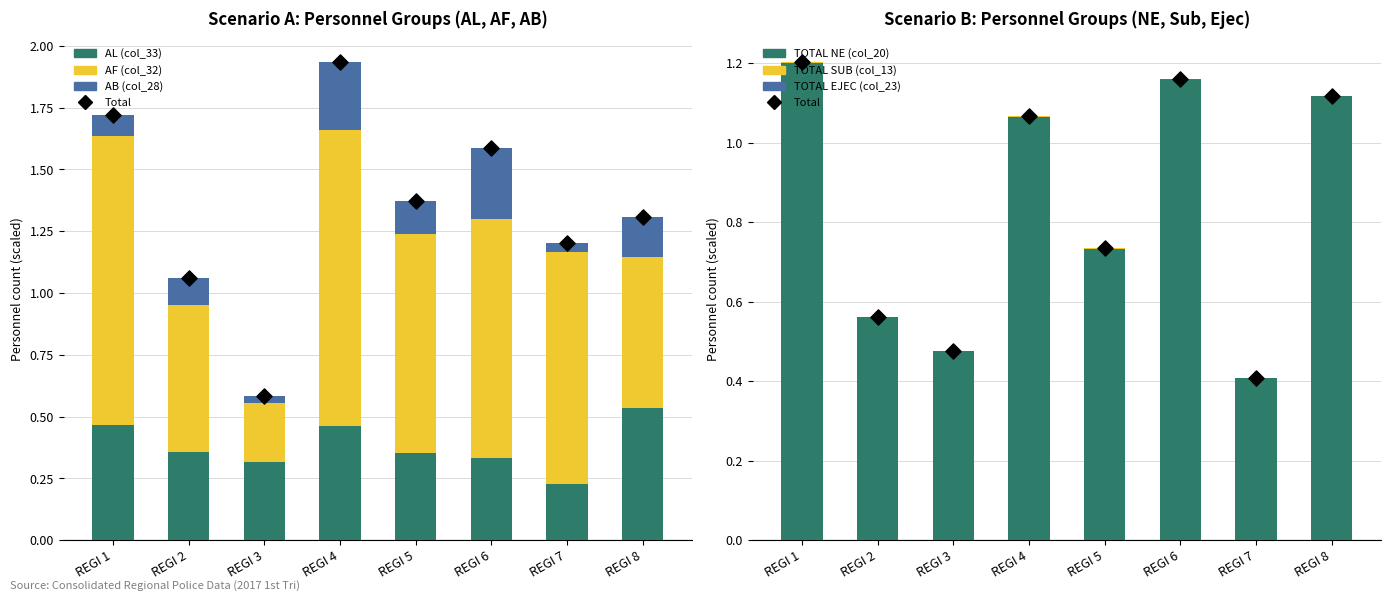

What are all the series names shown in the legend?

AL (col_33), TOTAL NE (col_20), TOTAL SUB (col_13), AF (col_32), TOTAL EJEC (col_23), AB (col_28)